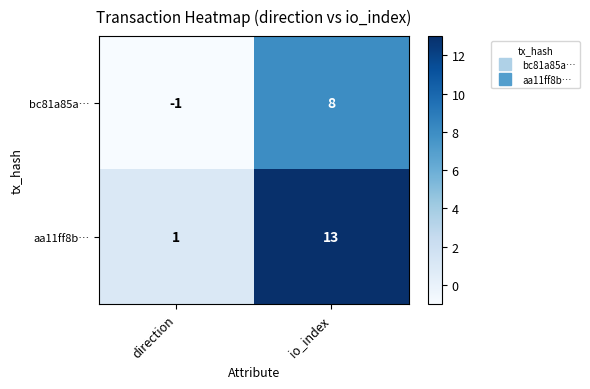

The value of aa11ff8b… at io_index is 13. True or false?

True